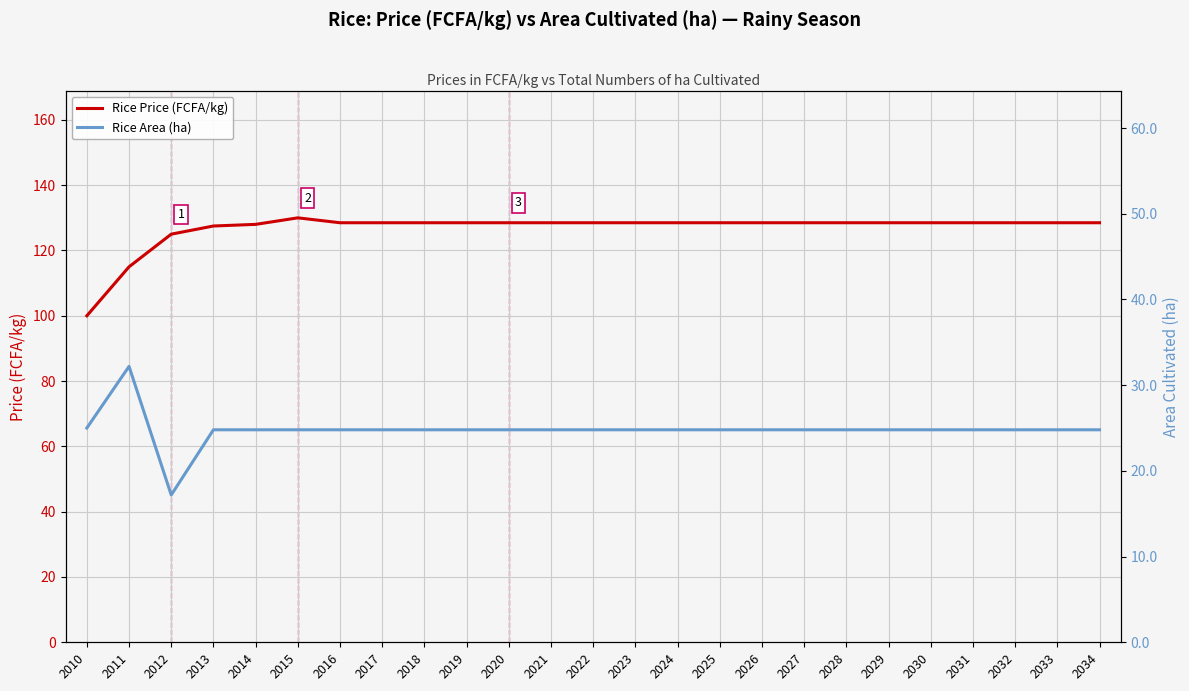

Reading left to right, transcribe all the data shown in this chart.

Rice Price (FCFA/kg): 100.0	115.0	125.0	127.5	128.0	130.0	128.5	128.5	128.5	128.5	128.5	128.5	128.5	128.5	128.5	128.5	128.5	128.5	128.5	128.5	128.5	128.5	128.5	128.5	128.5
Rice Area (ha): 25.0	32.2	17.2	24.8	24.8	24.8	24.8	24.8	24.8	24.8	24.8	24.8	24.8	24.8	24.8	24.8	24.8	24.8	24.8	24.8	24.8	24.8	24.8	24.8	24.8